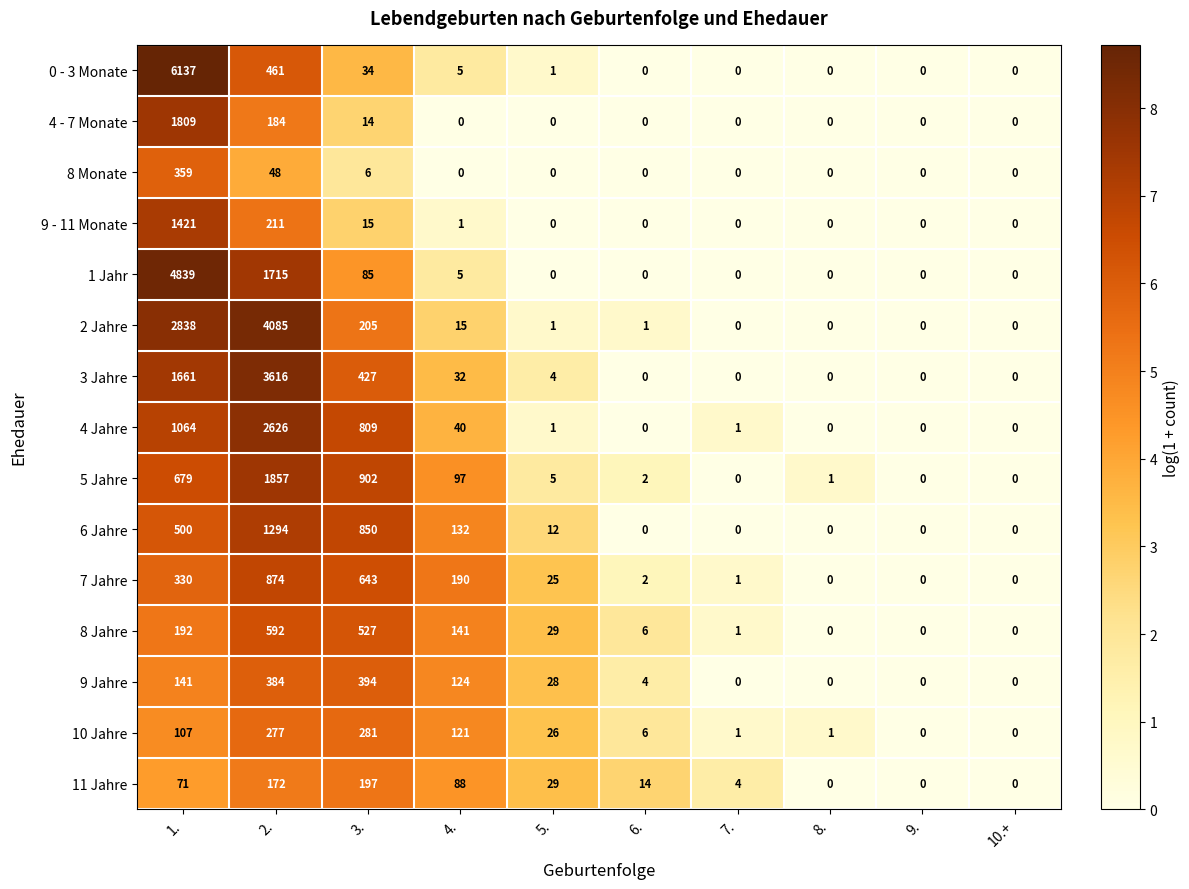

What is the spread (max minus min) of values at 5.?

29